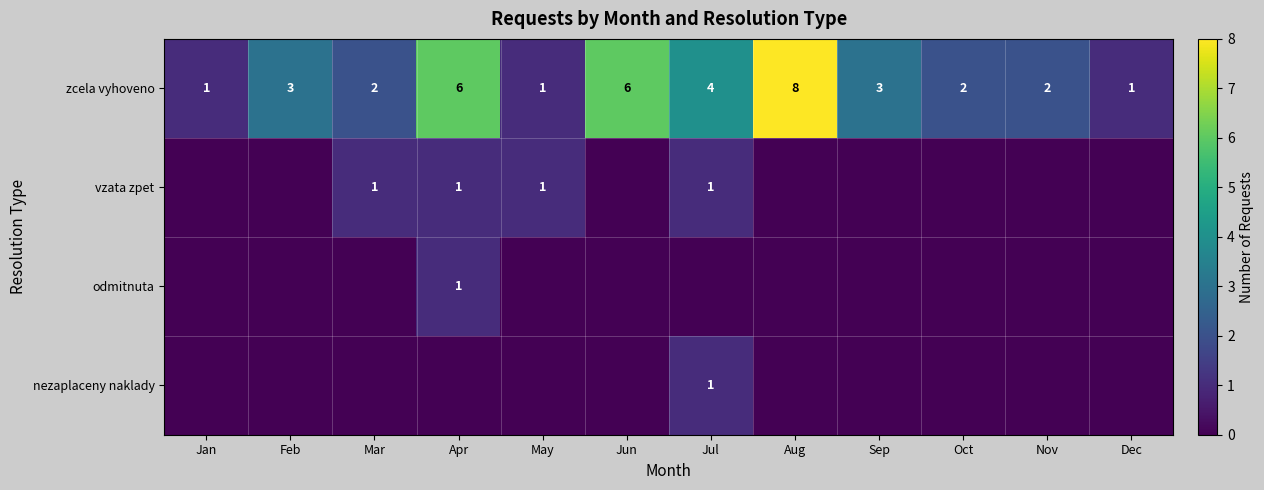

What is the spread (max minus min) of values at Jul?

4